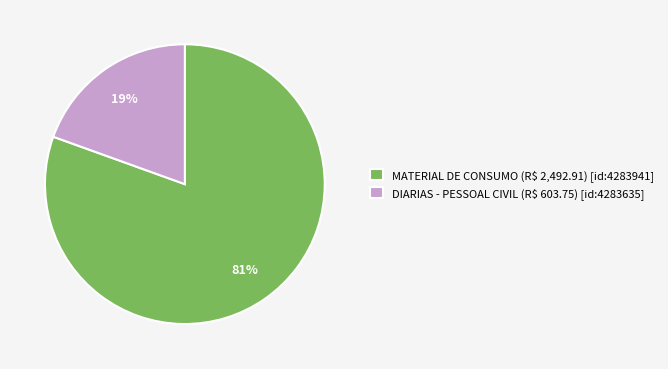

To the nearest percent, what portion does DIARIAS - PESSOAL CIVIL (R$ 603.75) [id:4283635] represent?

19%